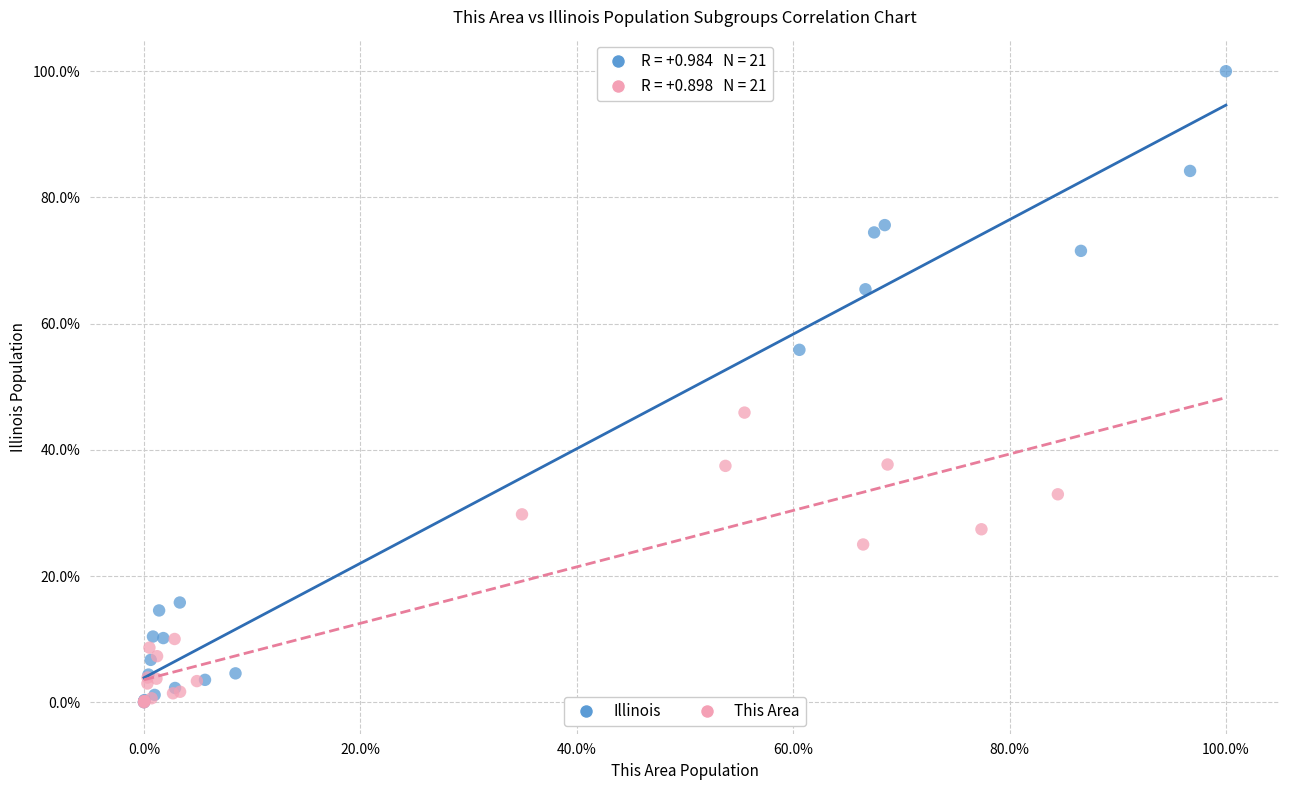

Which series contains the highest Y value?

Illinois